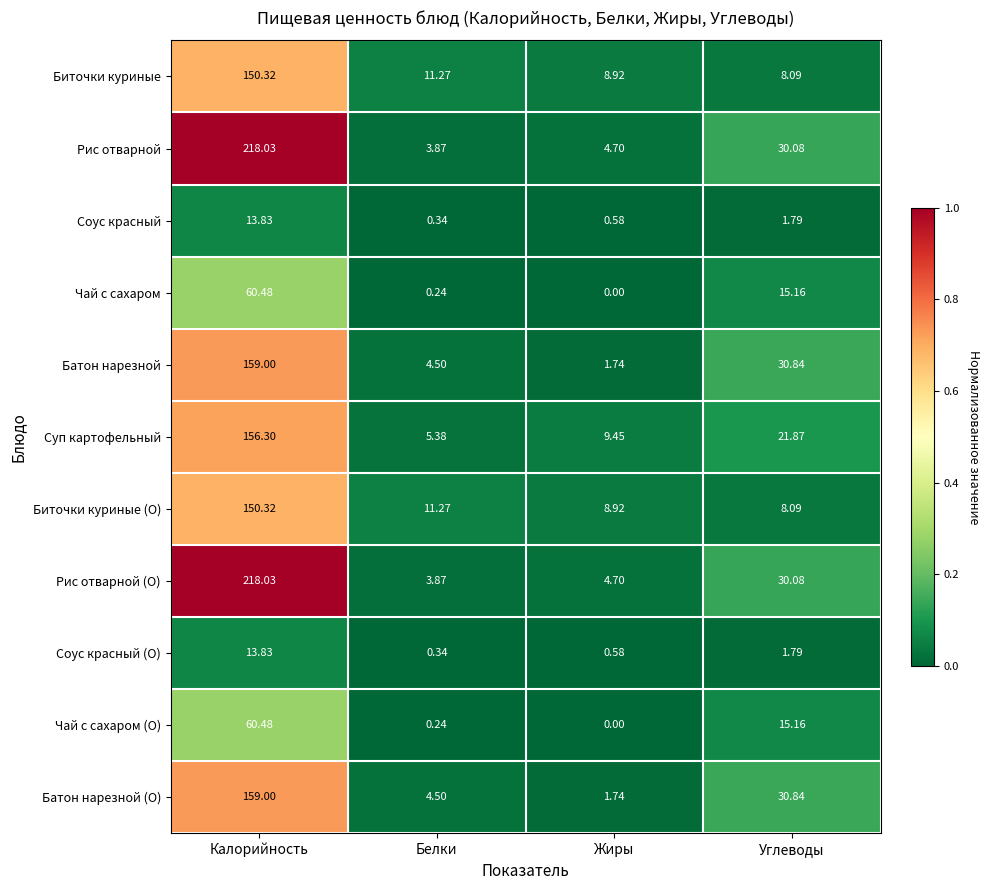

At which category is the sum across all series the highest?

Калорийность